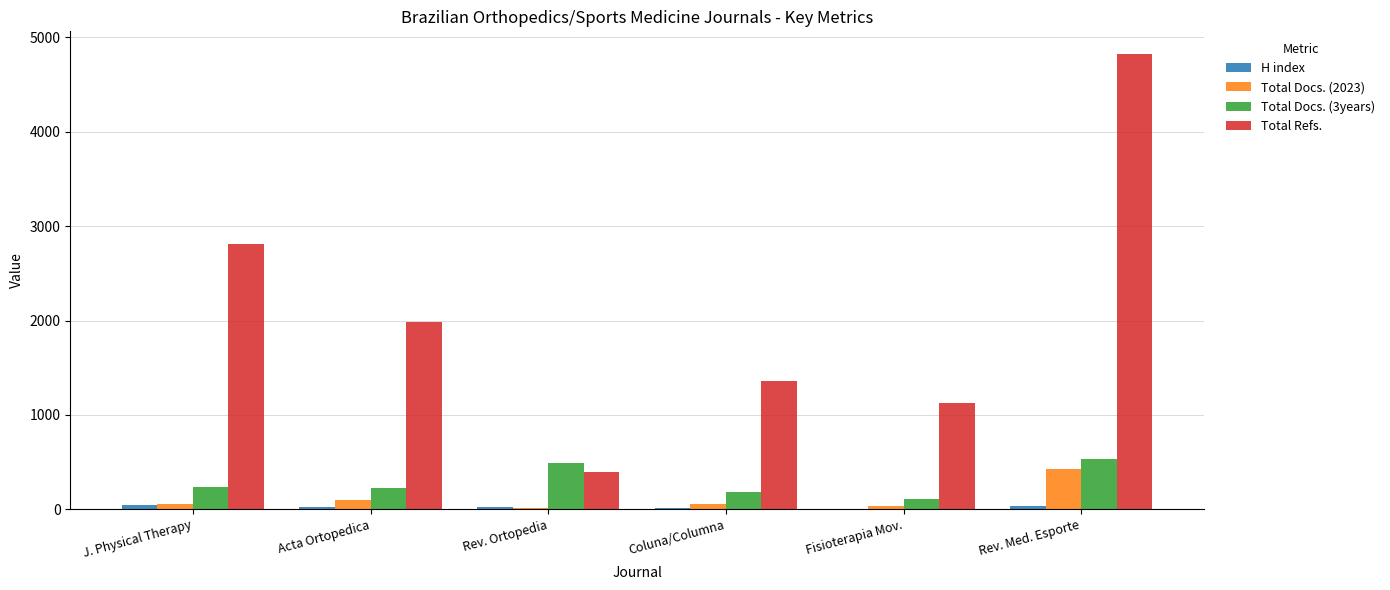

At which category is the sum across all series the highest?

Rev. Med. Esporte